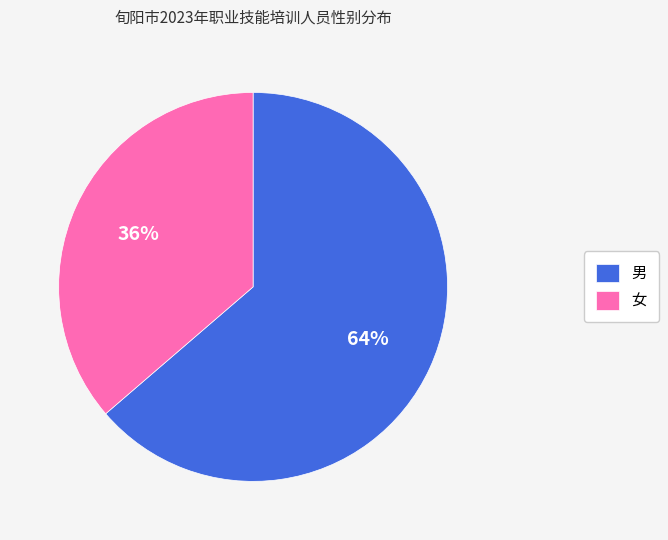

What is the largest slice in the pie chart?

男